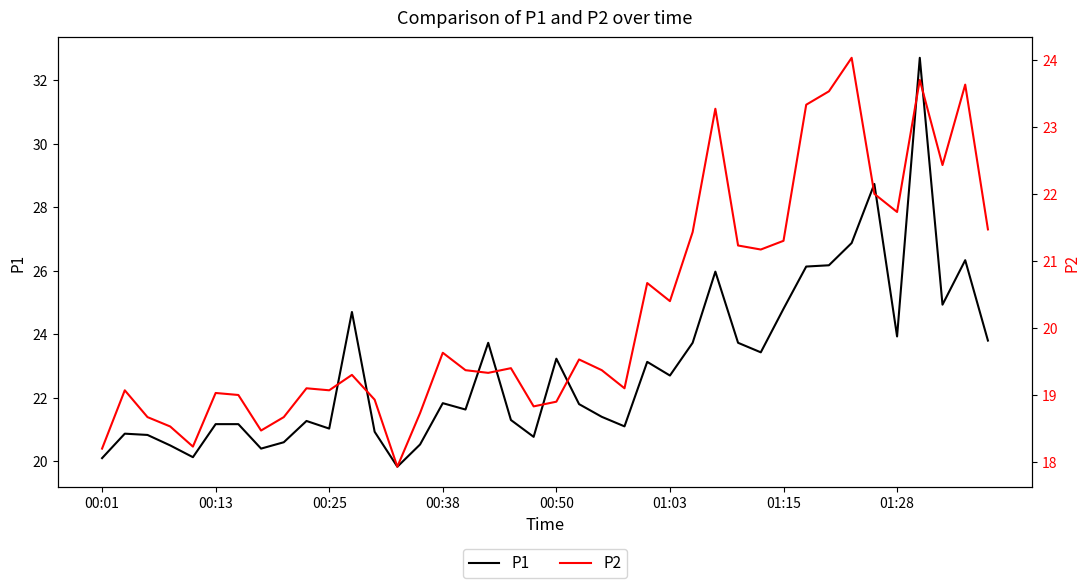

The value of P1 at 00:13 is 21.2. True or false?

True